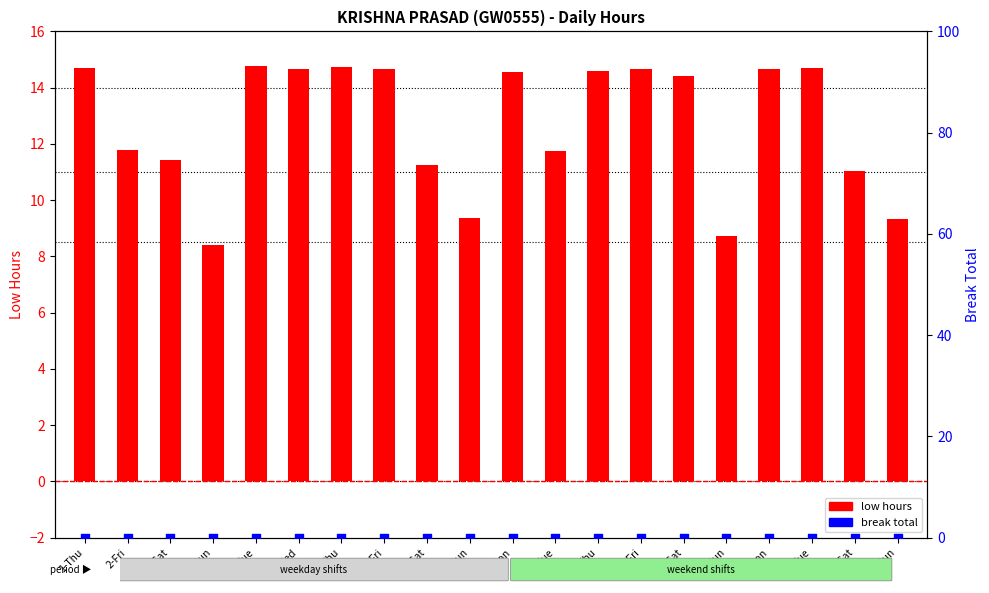

At which category is the sum across all series the highest?

6-Tue